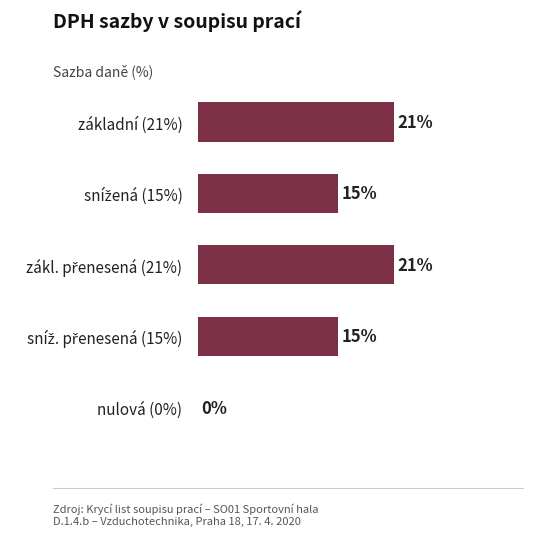

Are the bars horizontal?

Yes